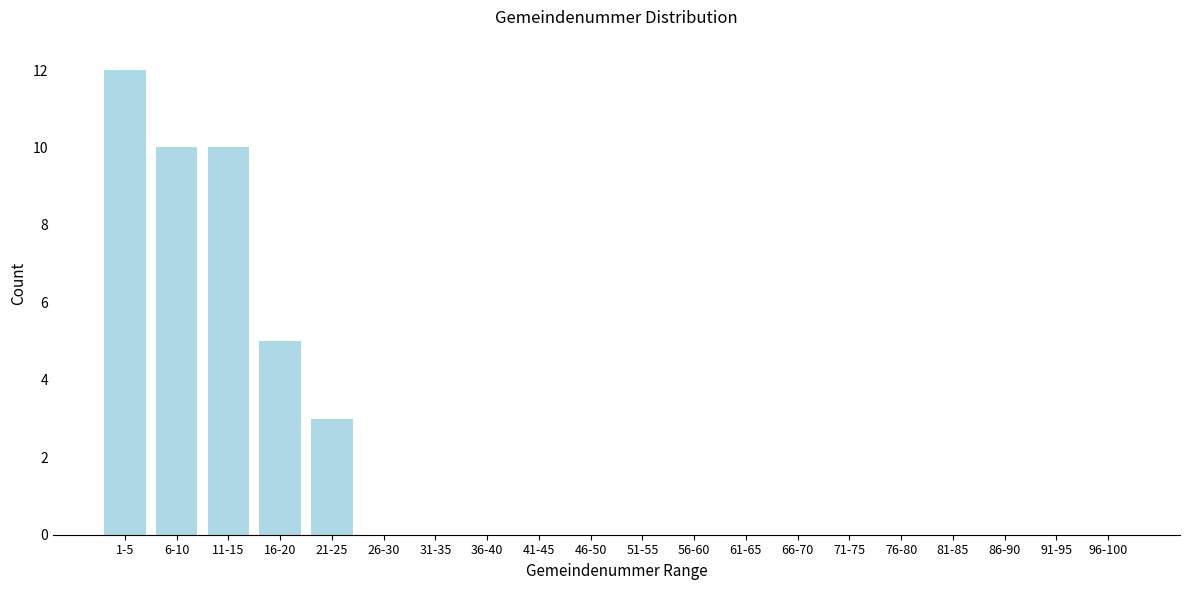

Reading right to left, what are all the values shown in this chart?

96-100=0	91-95=0	86-90=0	81-85=0	76-80=0	71-75=0	66-70=0	61-65=0	56-60=0	51-55=0	46-50=0	41-45=0	36-40=0	31-35=0	26-30=0	21-25=3	16-20=5	11-15=10	6-10=10	1-5=12